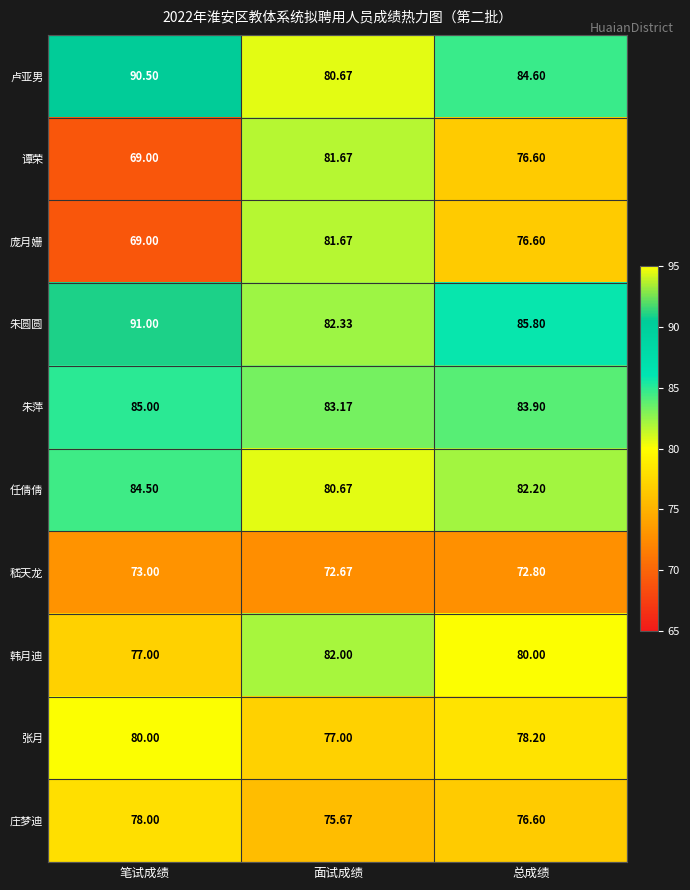

How many data points does each series have?

3